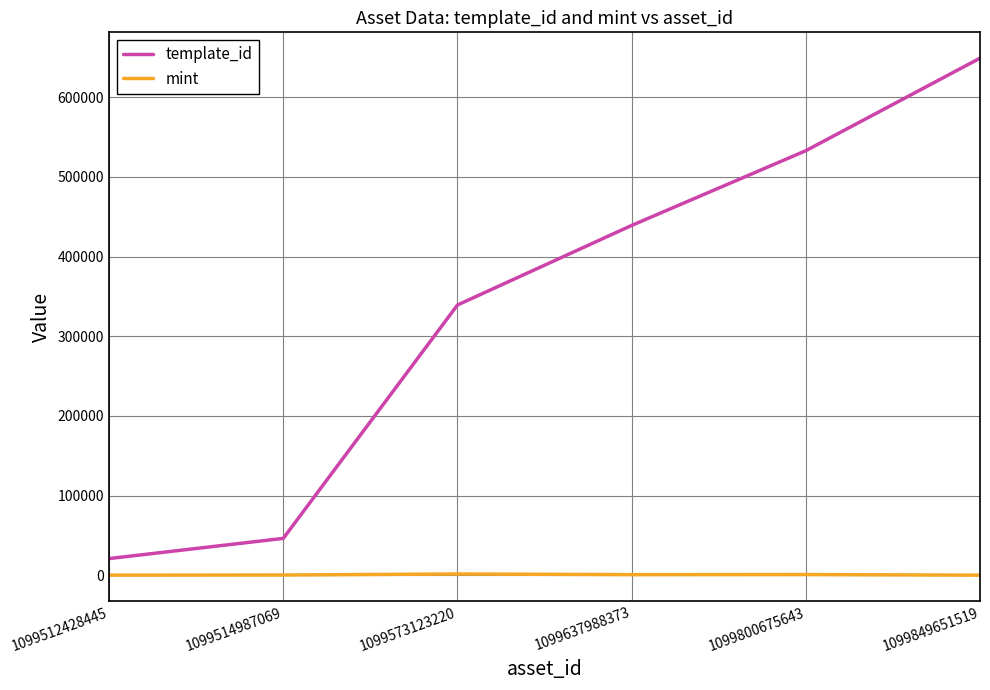

What is the smallest value displayed?

233